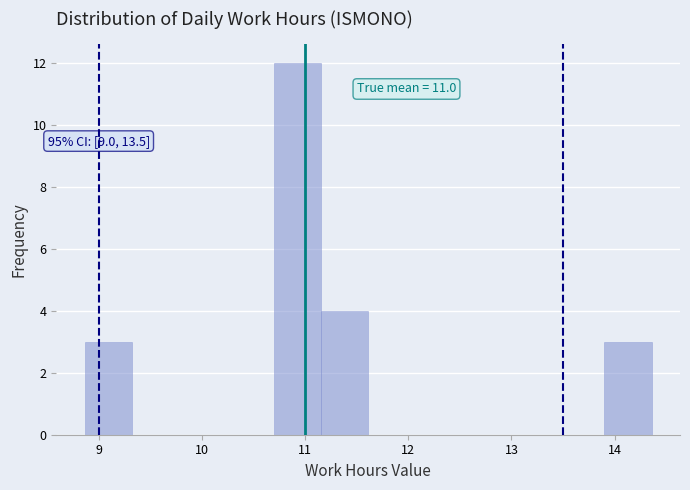

Which range on the x-axis has the tallest bar?

10.7 to 11.2